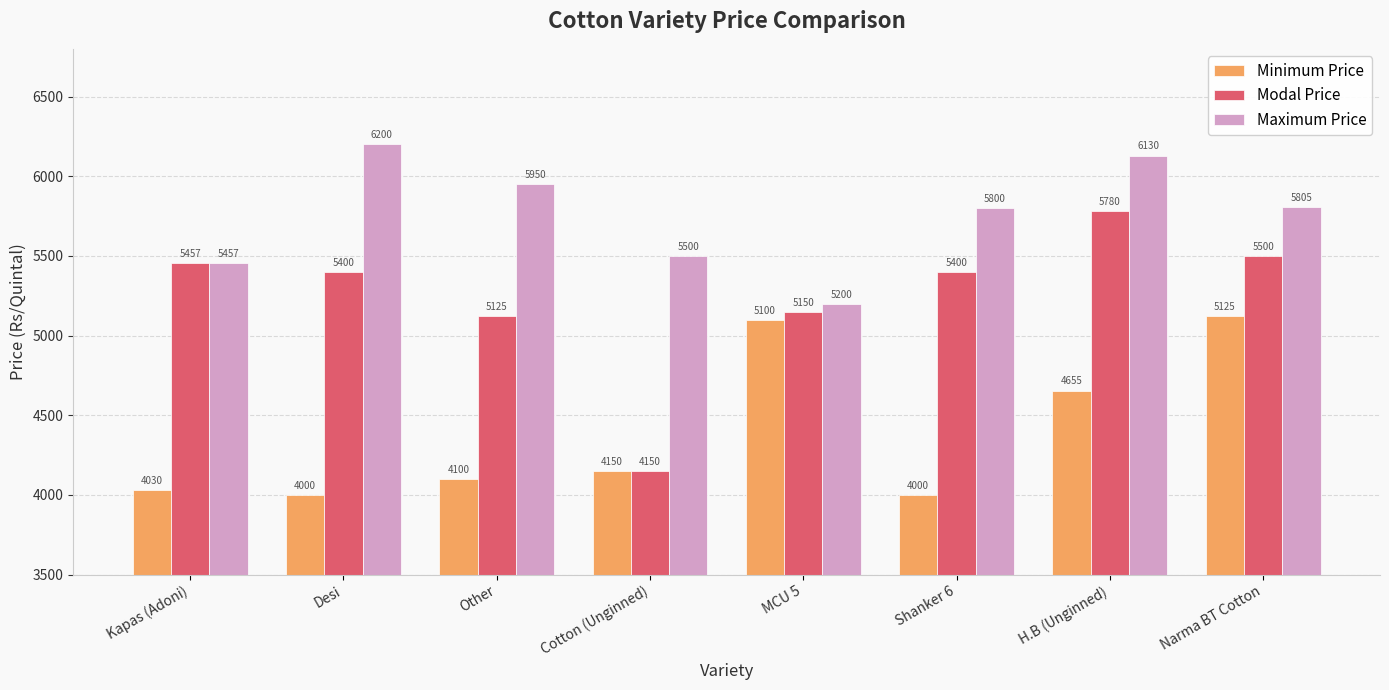

Which category has the highest value in the Minimum Price series?

Narma BT Cotton